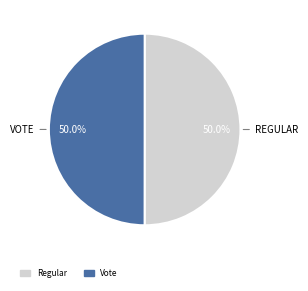

Combined, what portion of the pie is Vote and Regular?

100.0%